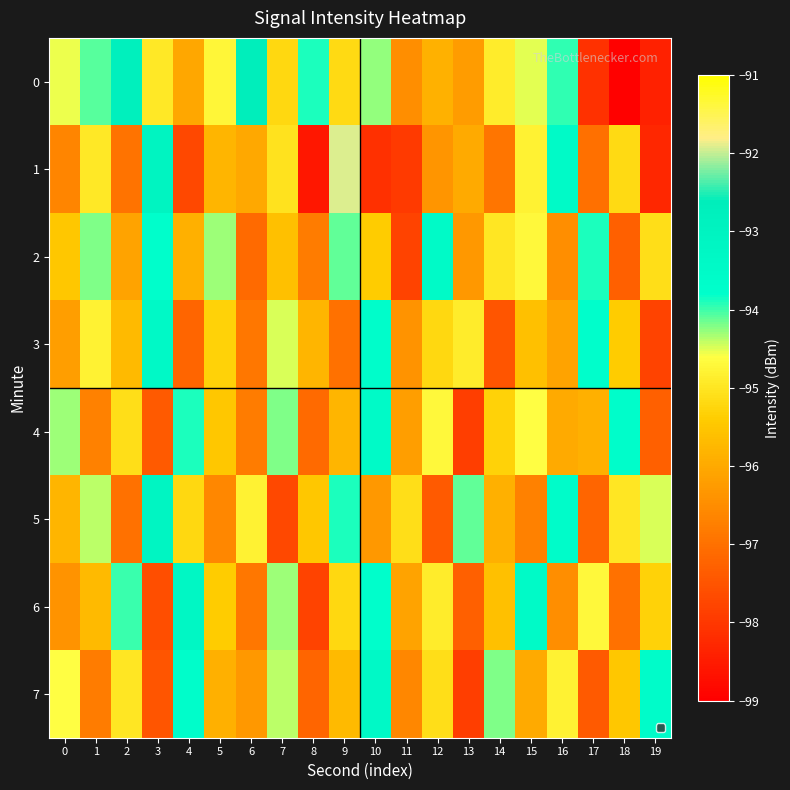

Rank the series by their maximum value, from lowest to highest.

2, 4, 3, 7, 6, 5, 0, 1